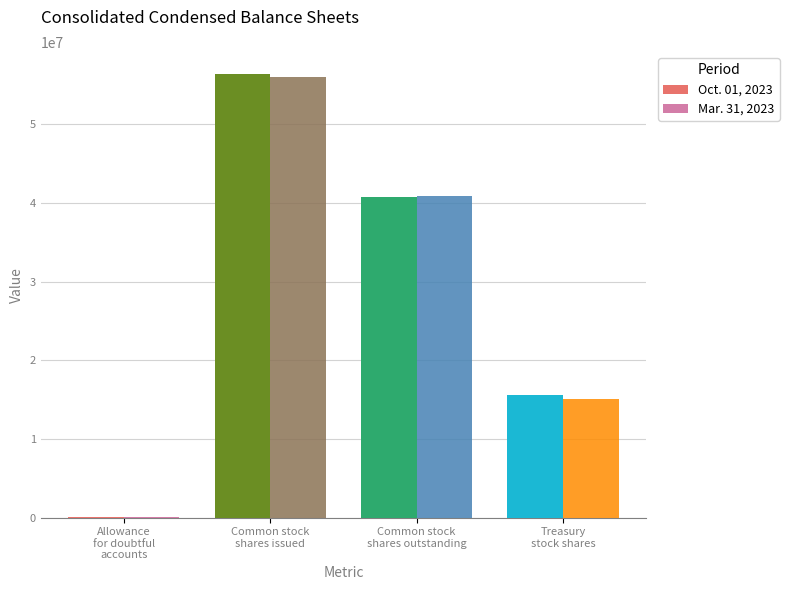

Count the number of data series in this chart.

2